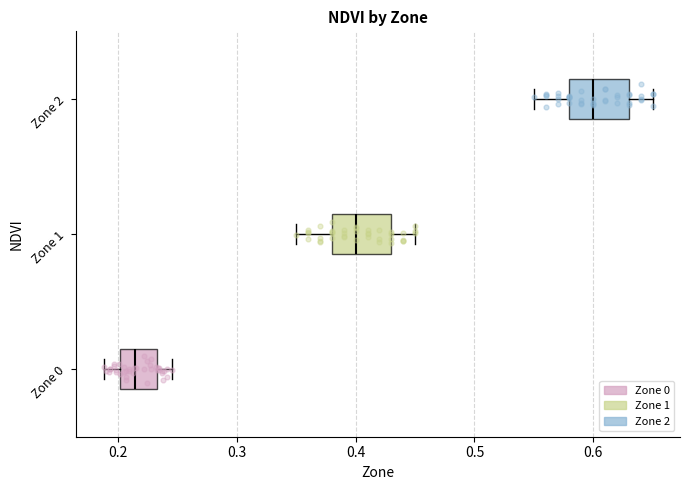

Where does the left whisker of the box for Zone 2 end on the x-axis? The values are not printed on the chart, so give them approximately, as read against the axis.

0.55